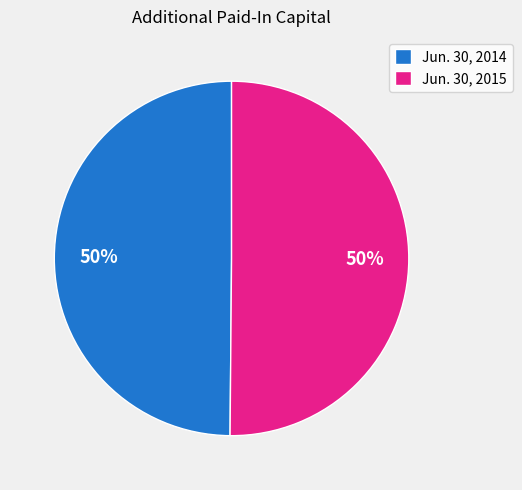

Is the sum of Jun. 30, 2014 and Jun. 30, 2015 greater than half?

Yes